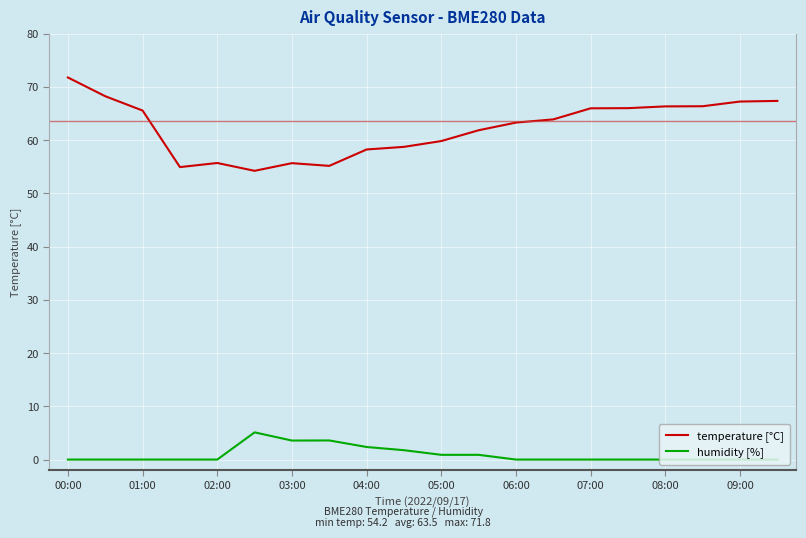

What is the minimum value for temperature [°C]?

54.2